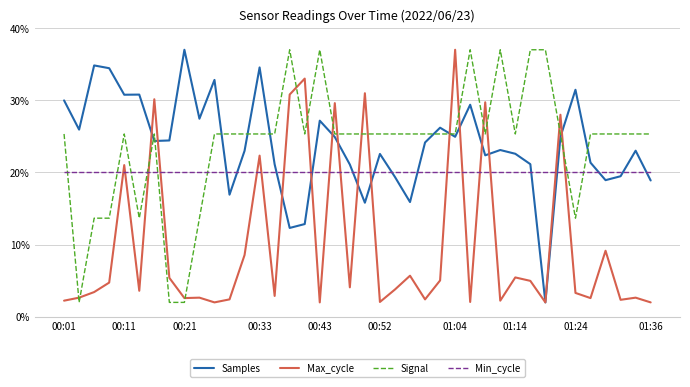

Which series ends up on top after the final intersection of Min_cycle and Max_cycle?

Min_cycle